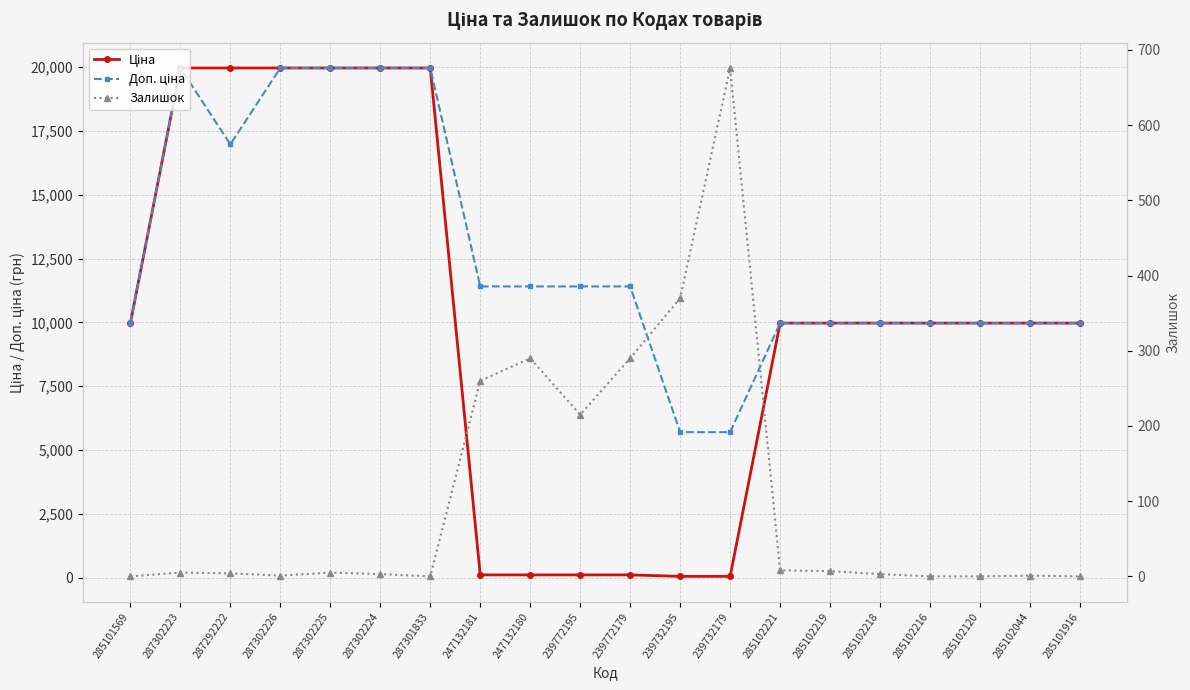

What is the value of the Ціна point at the 16th from the left?

9975.0